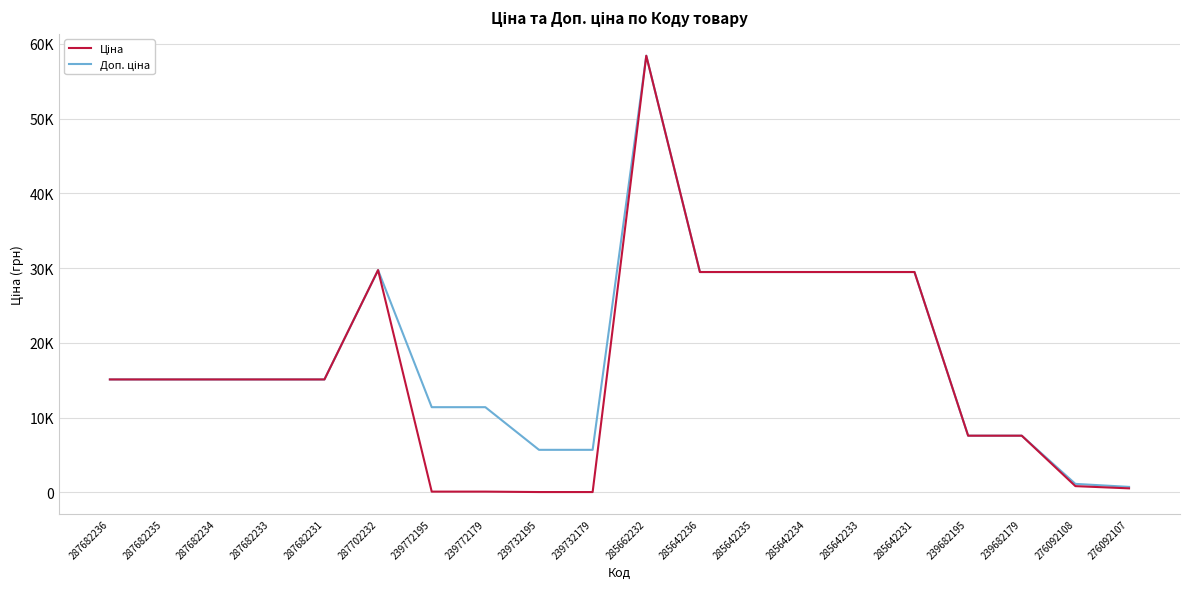

At how many categories does at least one series exceed 41521?

1